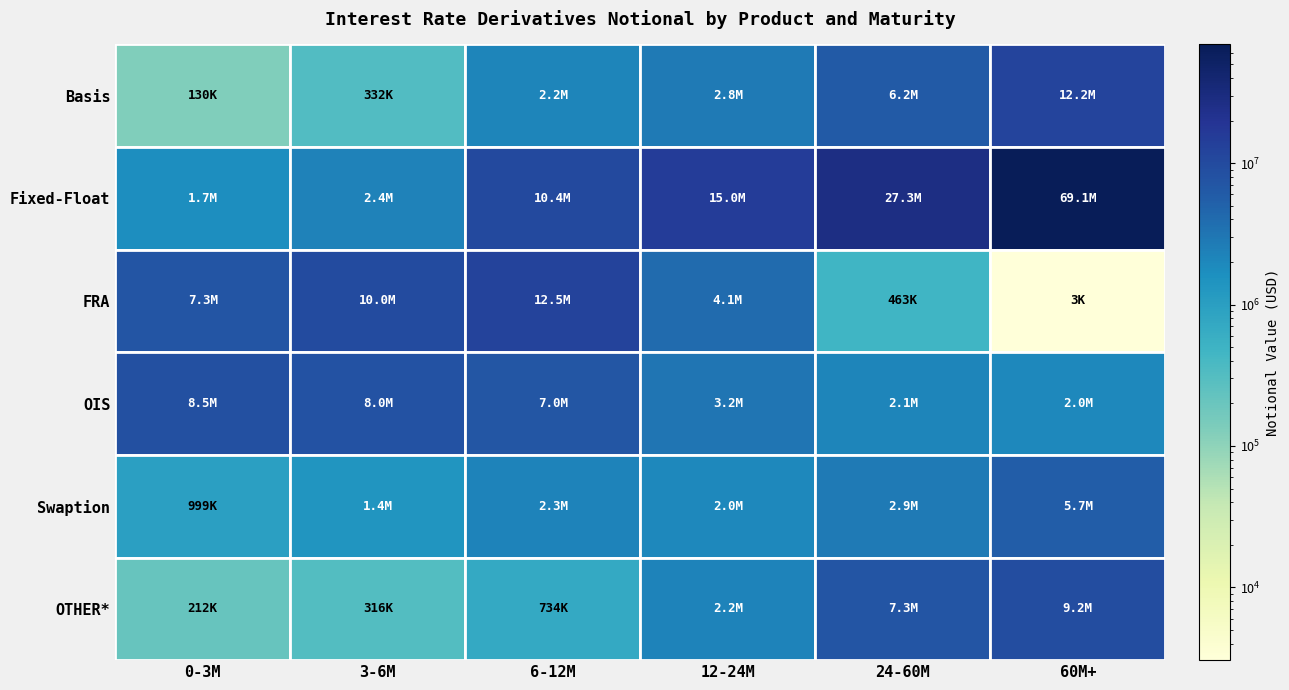

Between Fixed-Float and OIS, which is larger?

OIS